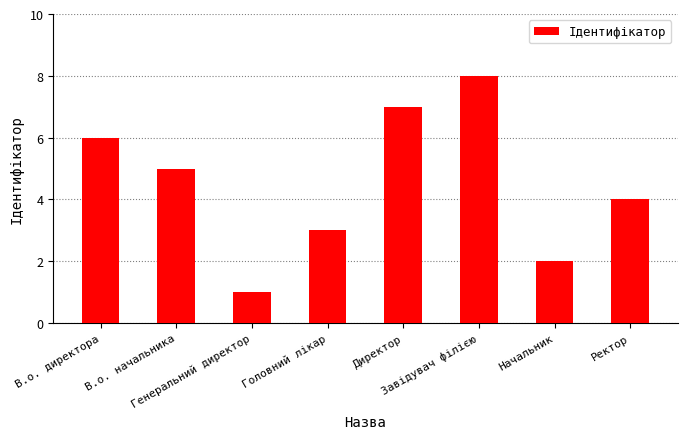

Is it true that the value at Директор is 2?

False